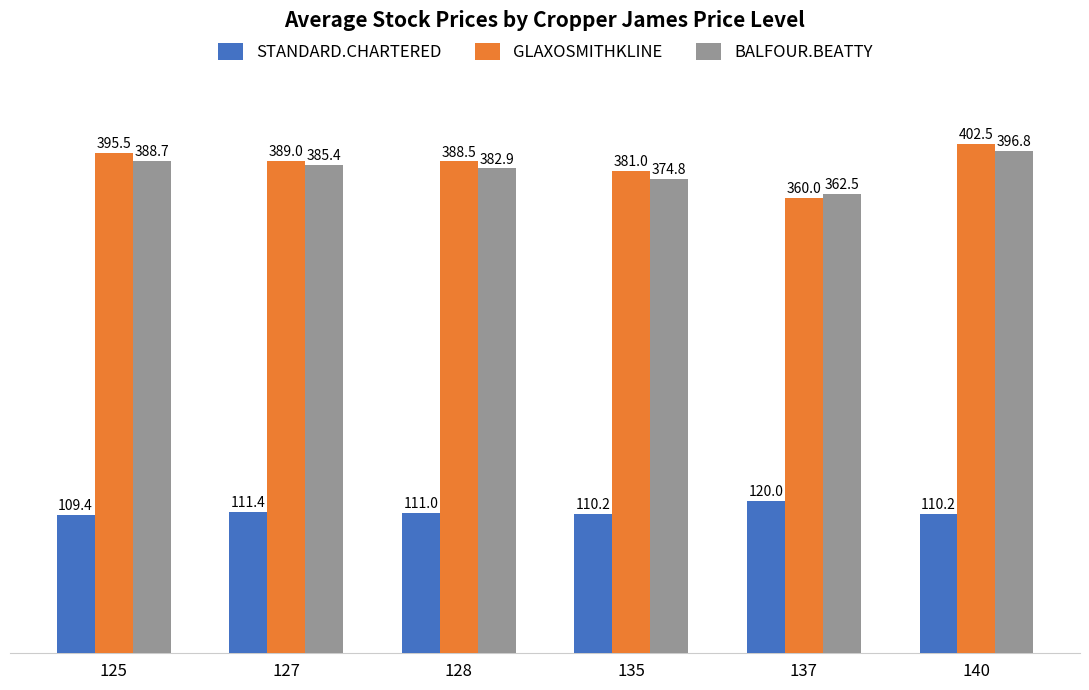

At how many categories does at least one series exceed 189?

6